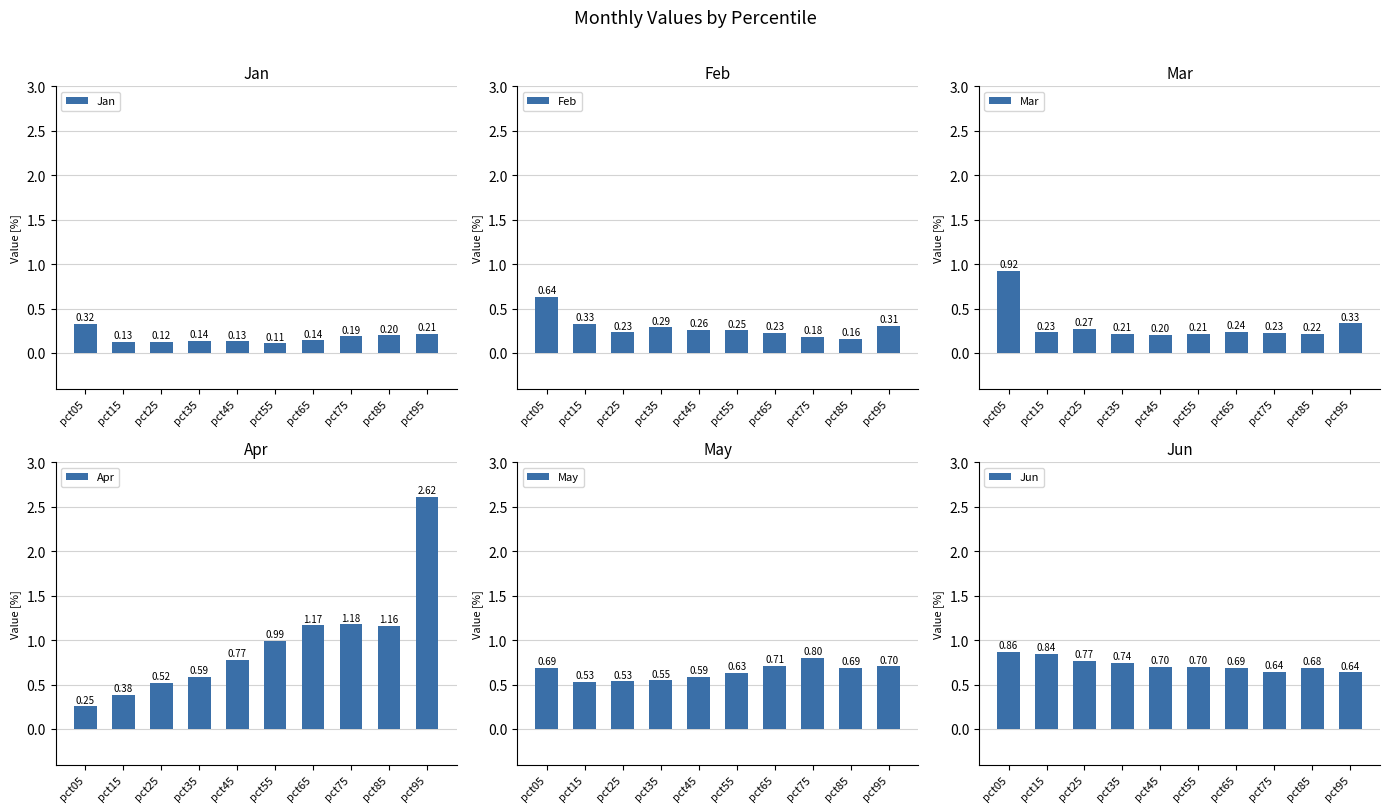

What is the value of the Apr bar at the 9th from the left?

1.2